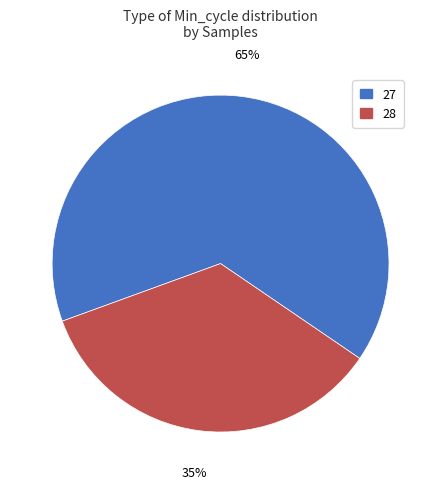

Count the number of slices in the pie.

2